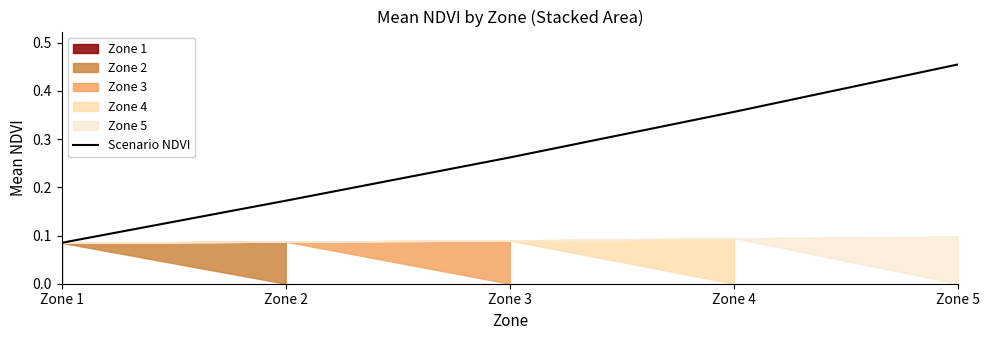

What is the difference between the second highest and minimum values?

0.3